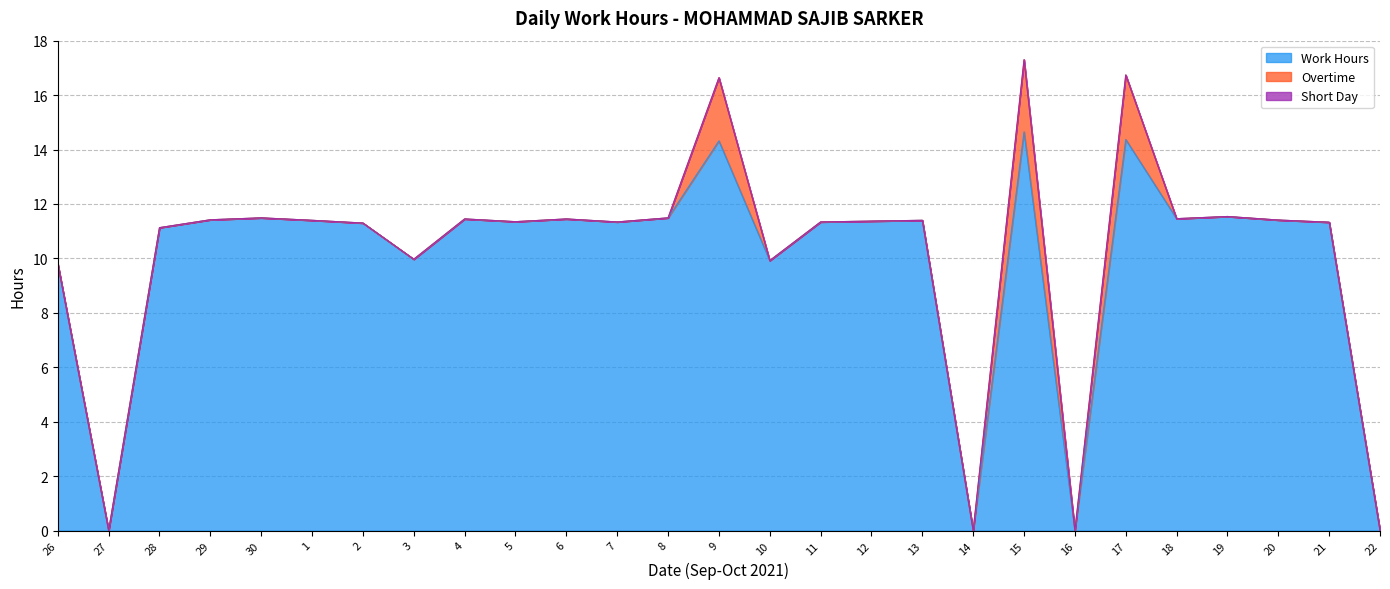

Reading left to right, extract all data points from this chart.

Work Hours: 9.8	0.0	11.1	11.4	11.5	11.4	11.3	10.0	11.4	11.3	11.4	11.3	11.5	14.3	9.9	11.3	11.4	11.4	0.0	14.7	0.0	14.4	11.5	11.5	11.4	11.3	0.0
Overtime: 0.0	0.0	0.0	0.0	0.0	0.0	0.0	0.0	0.0	0.0	0.0	0.0	0.0	2.3	0.0	0.0	0.0	0.0	0.0	2.6	0.0	2.4	0.0	0.0	0.0	0.0	0.0
Short Day: 0.0	0.0	0.0	0.0	0.0	0.0	0.0	0.0	0.0	0.0	0.0	0.0	0.0	0.0	0.0	0.0	0.0	0.0	0.0	0.0	0.0	0.0	0.0	0.0	0.0	0.0	0.0